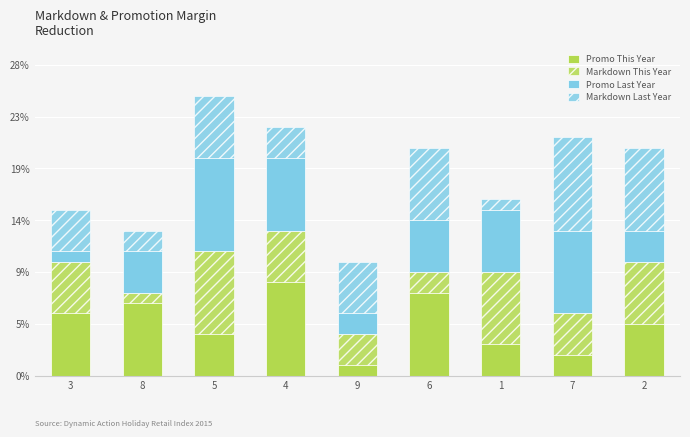

Where is Promo Last Year nearest to the value 5?

6